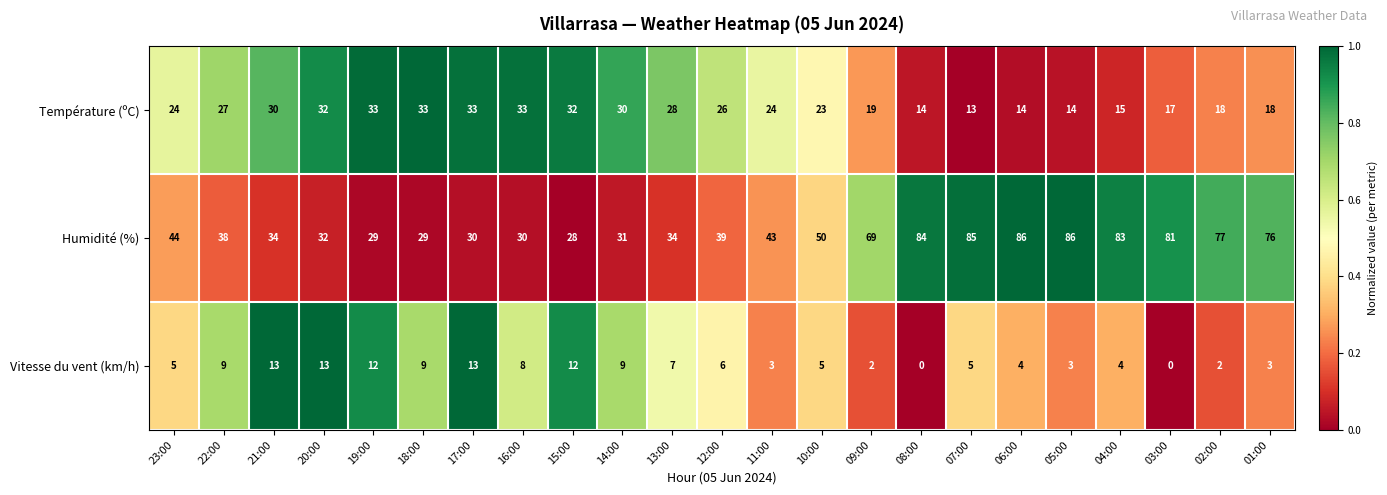

What is the sum of the Humidité (%) values at 11:00 and 13:00?

77